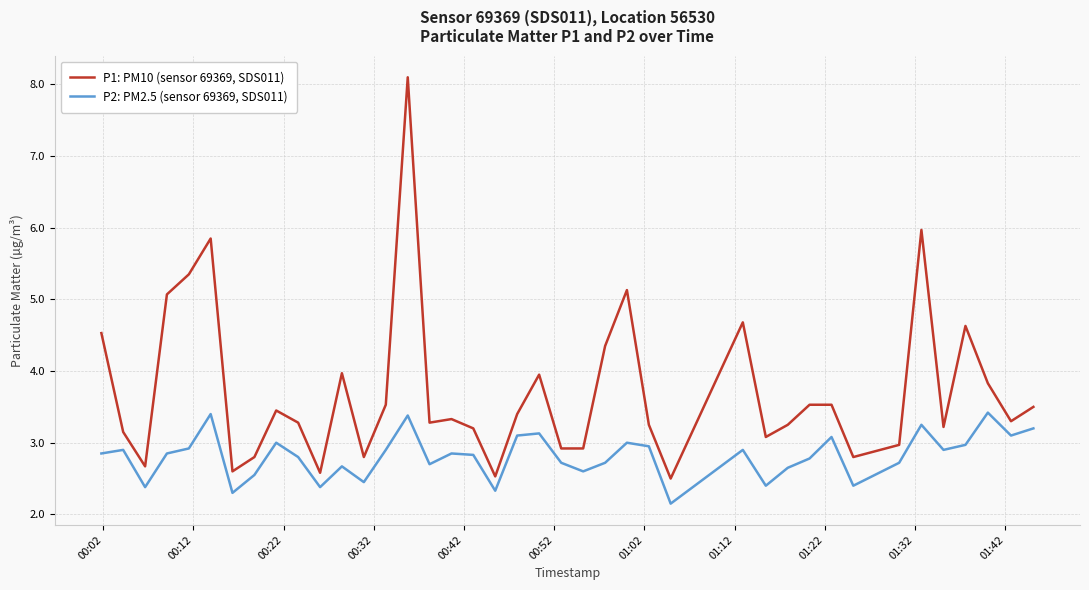

Which series has the widest spread of values?

P1: PM10 (sensor 69369, SDS011)